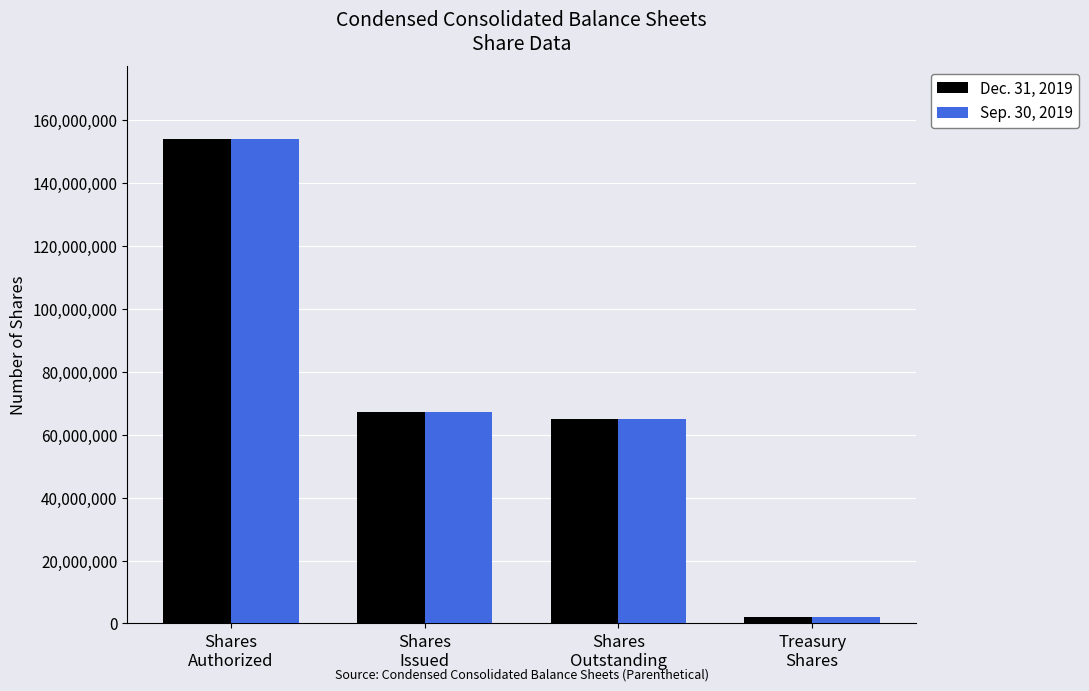

What is the label of the 4th bar from the right?

Shares
Authorized